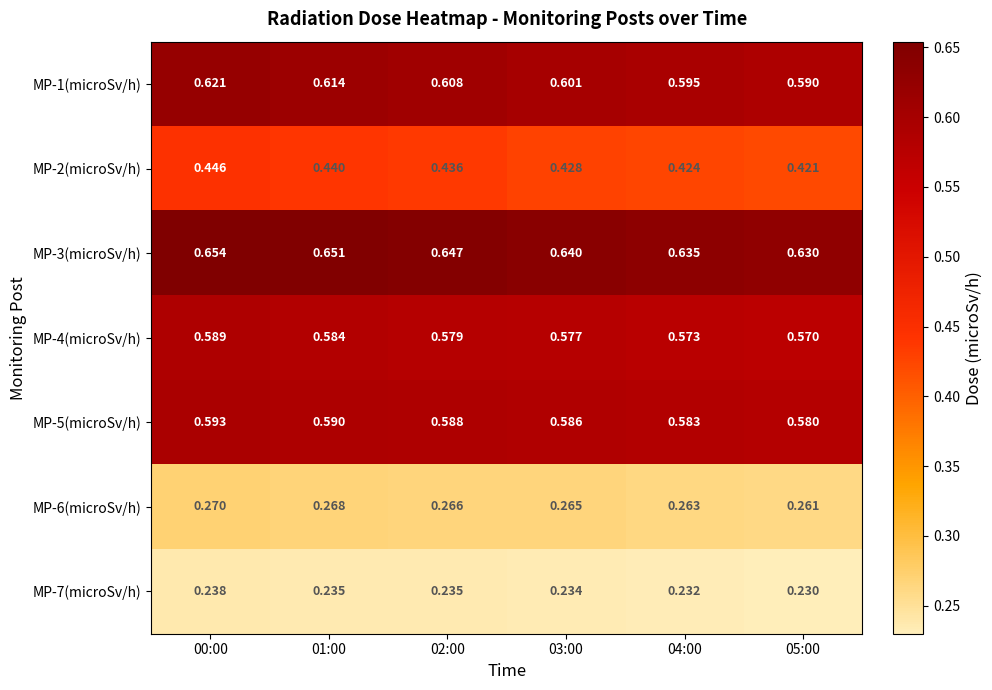

Count the number of categories in the chart.

6